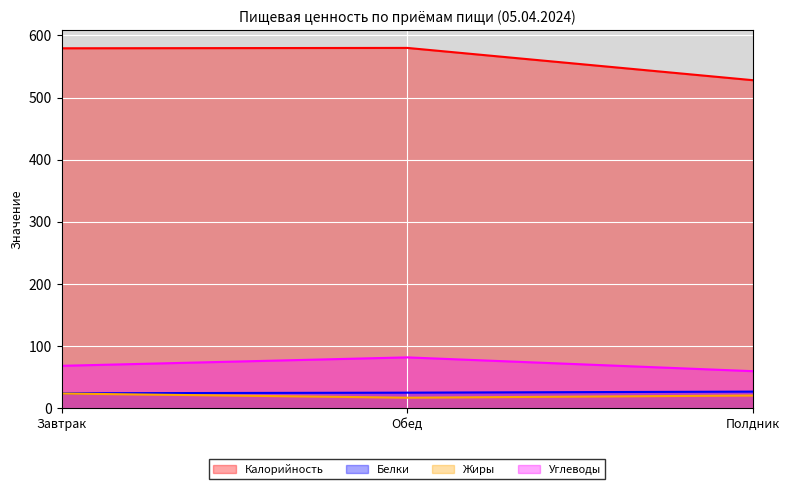

True or false: Белки has a value of 23.9 at Завтрак.

True